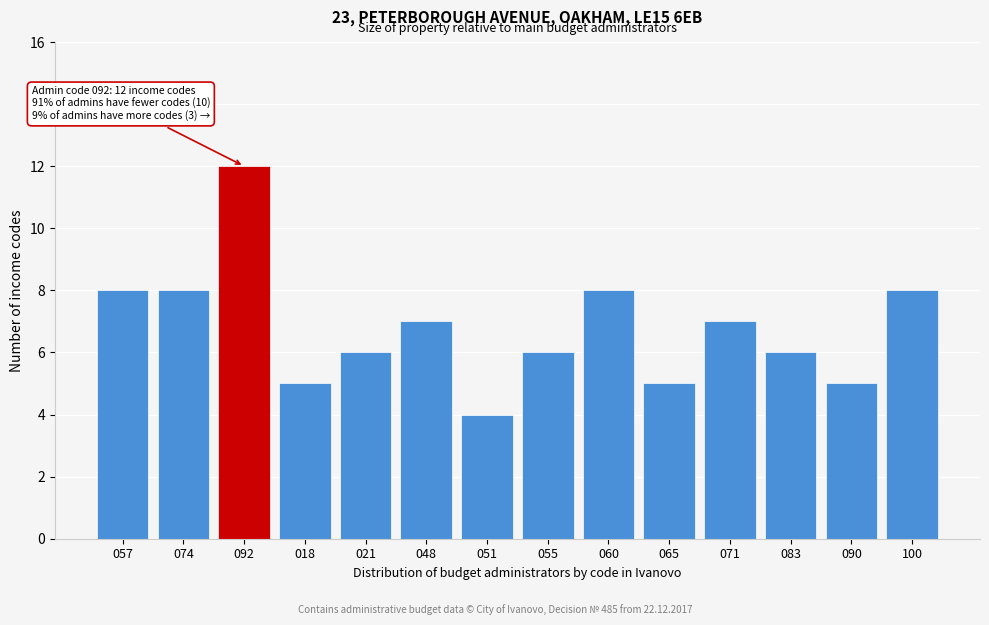

Reading left to right, list all the values displayed in this chart.

8	8	12	5	6	7	4	6	8	5	7	6	5	8